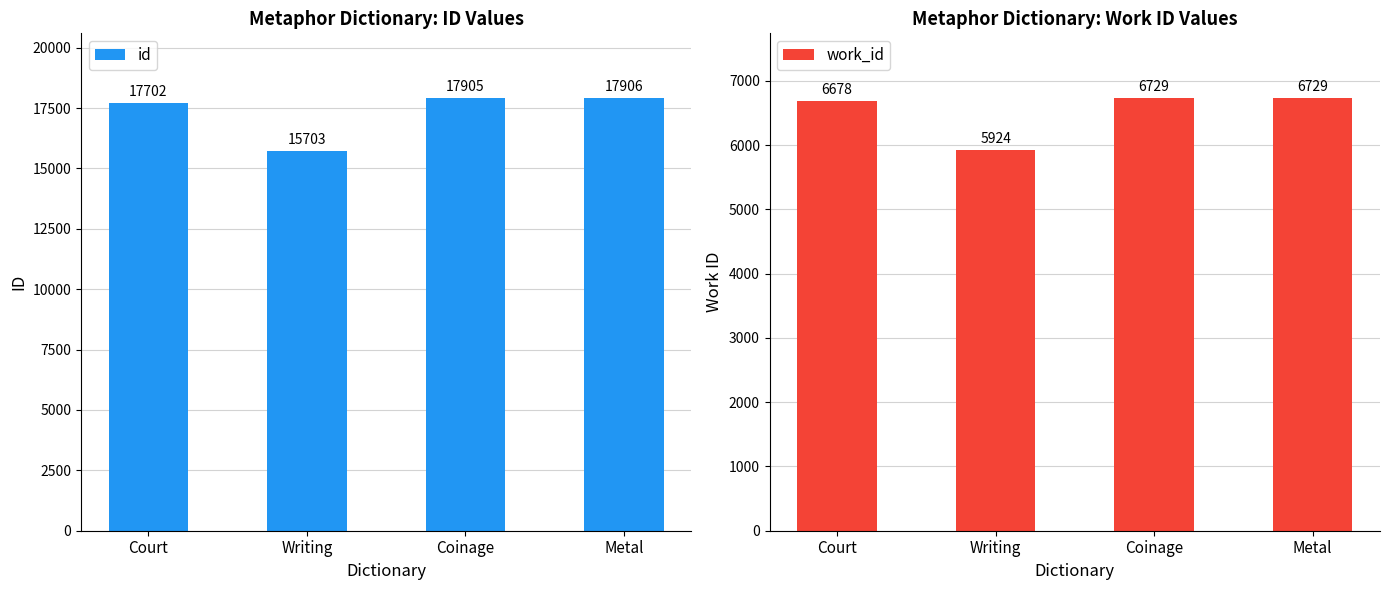

The work_id series shows 12055 at Coinage. True or false?

False